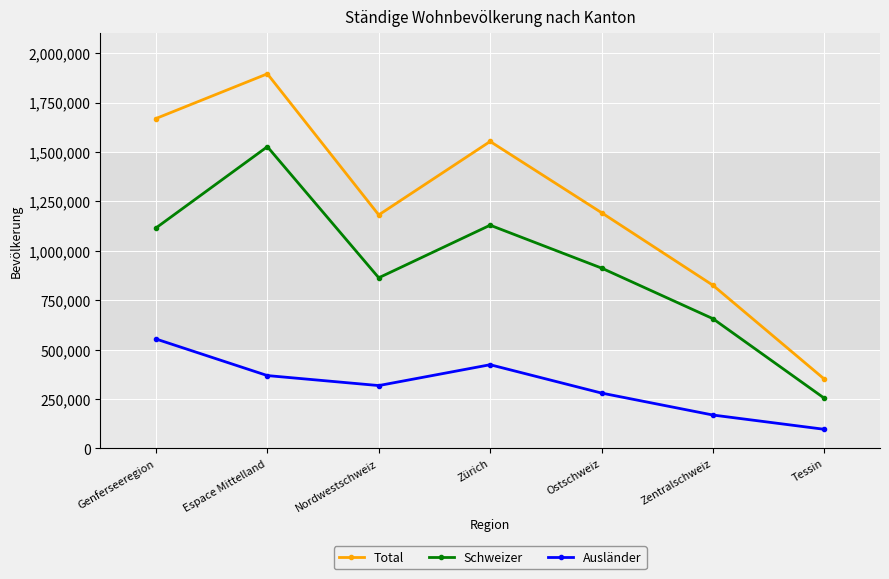

True or false: Schweizer has more than 2 interior local peaks.

False